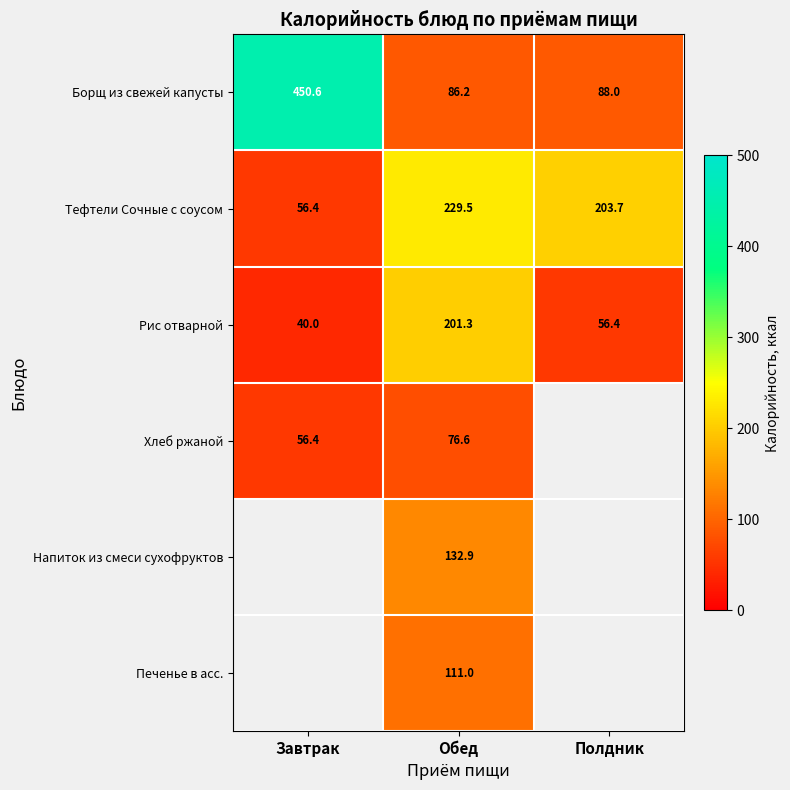

What is the spread (max minus min) of values at Обед?

152.9